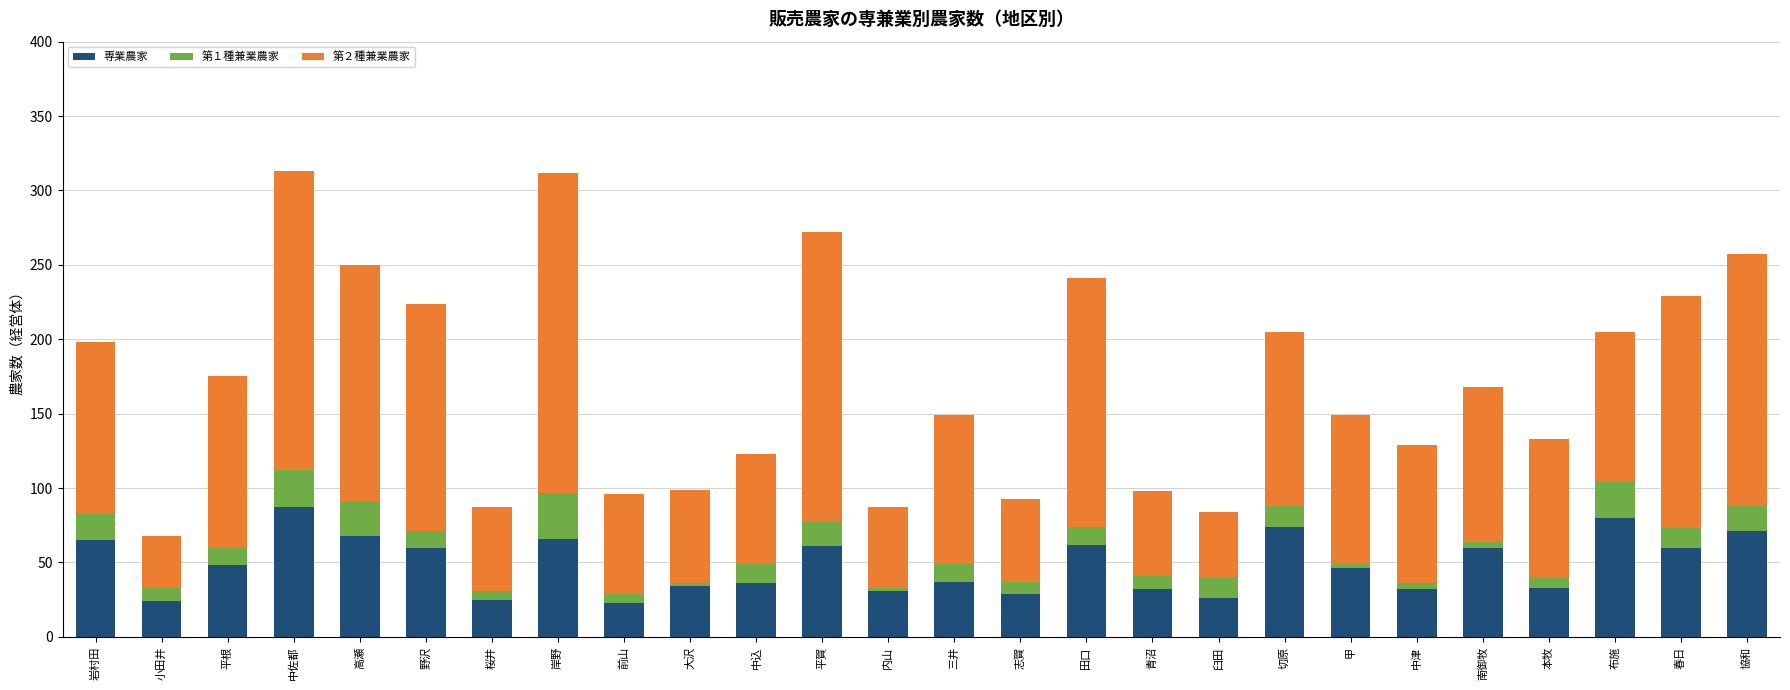

What is the total value across all series at 臼田?

84